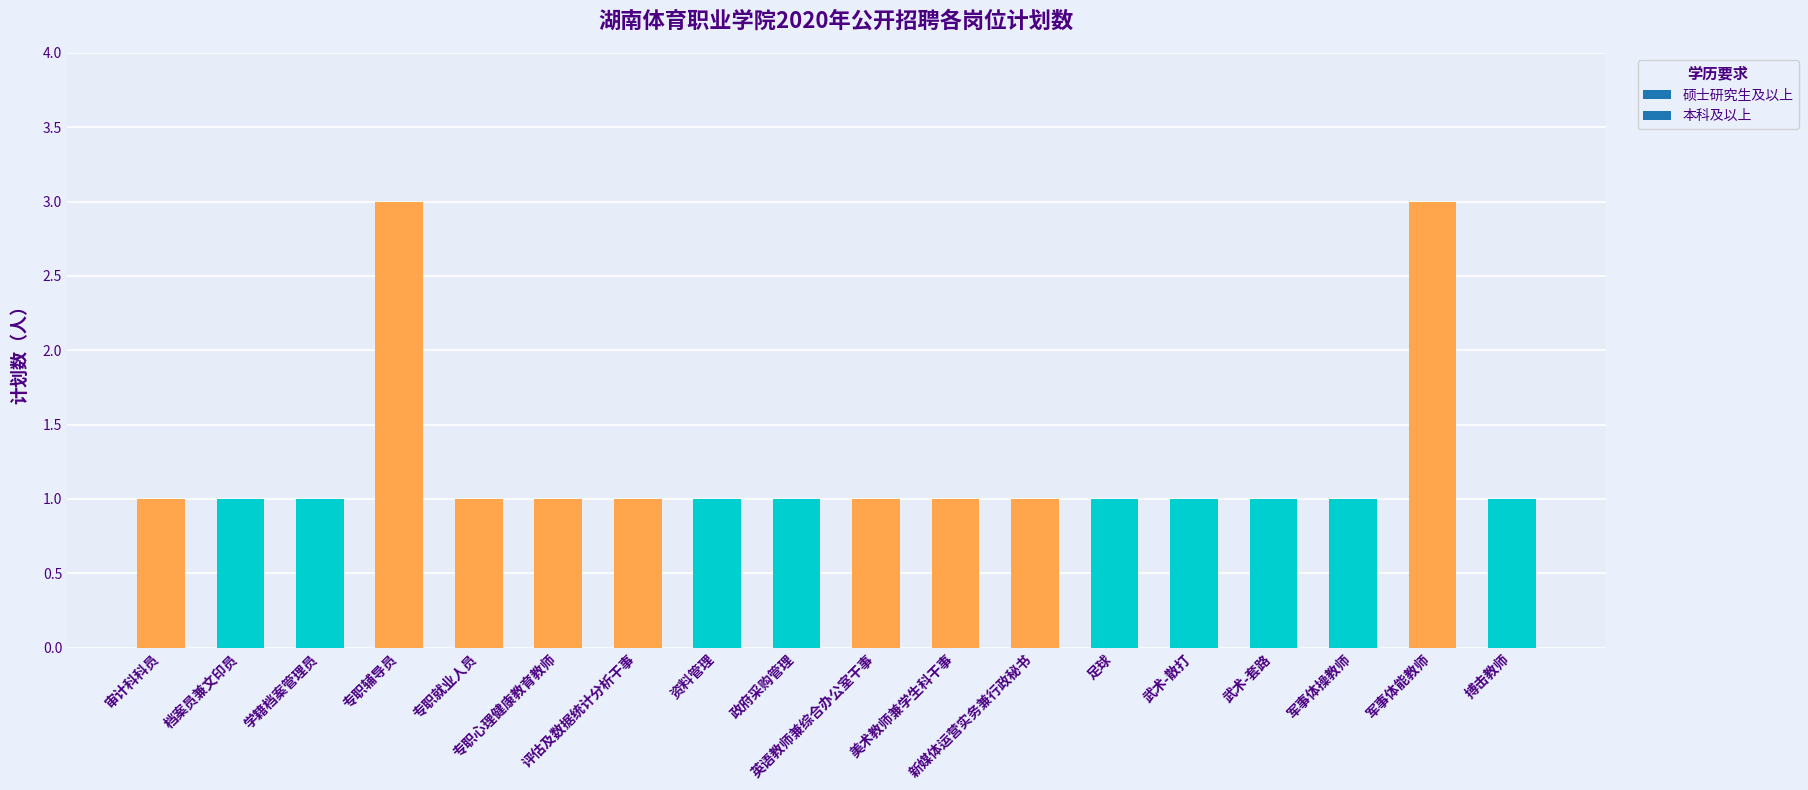

How many bars are there in total?

18